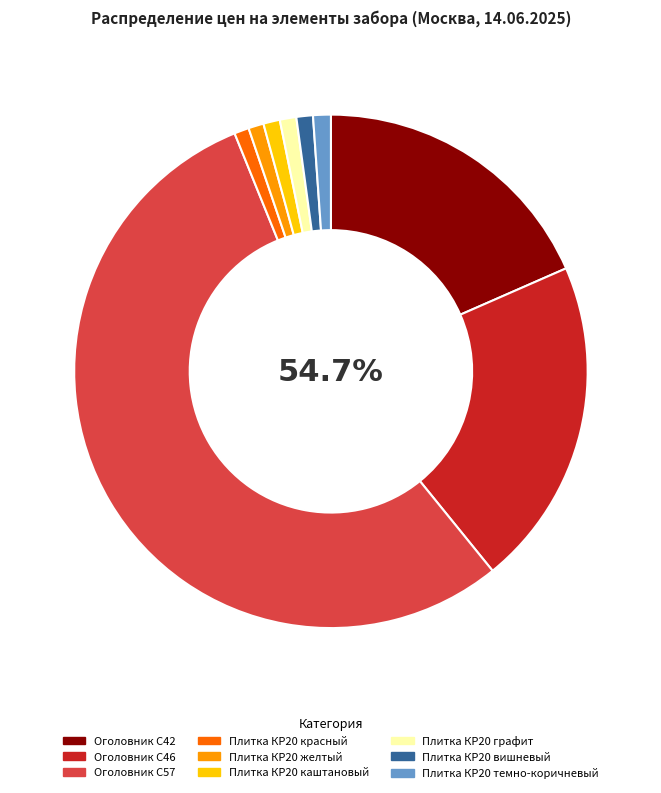

To the nearest percent, what is the average slice percentage?

11%